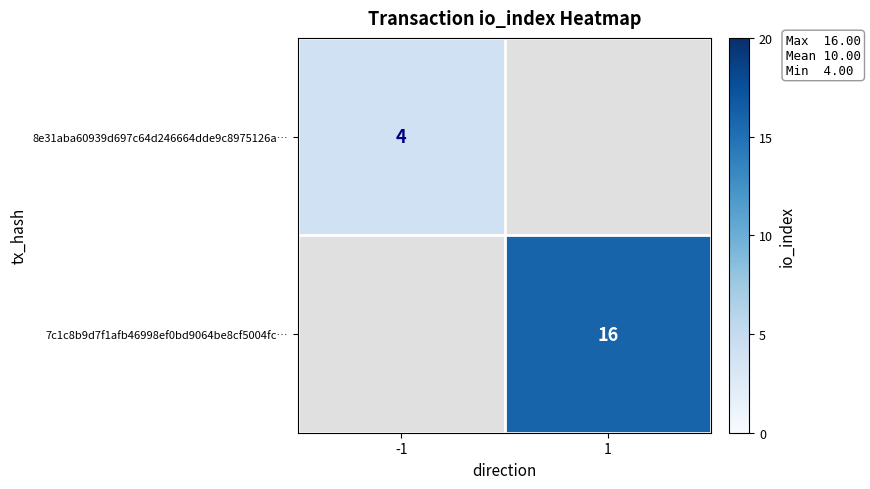

The 8e31aba60939d697c64d246664dde9c8975126a… series shows 4 at -1. True or false?

True